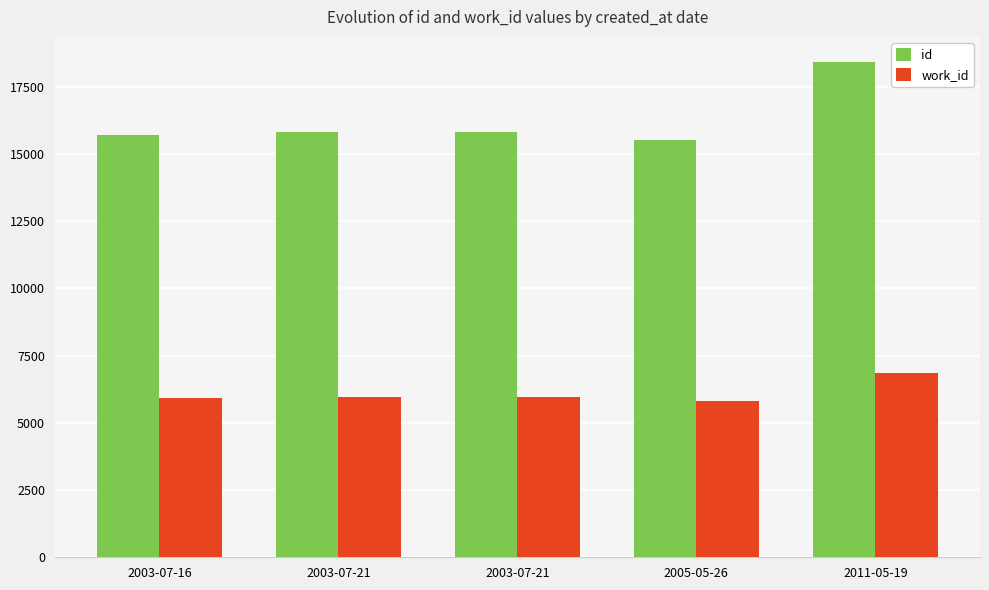

At which category is the sum across all series the highest?

2011-05-19